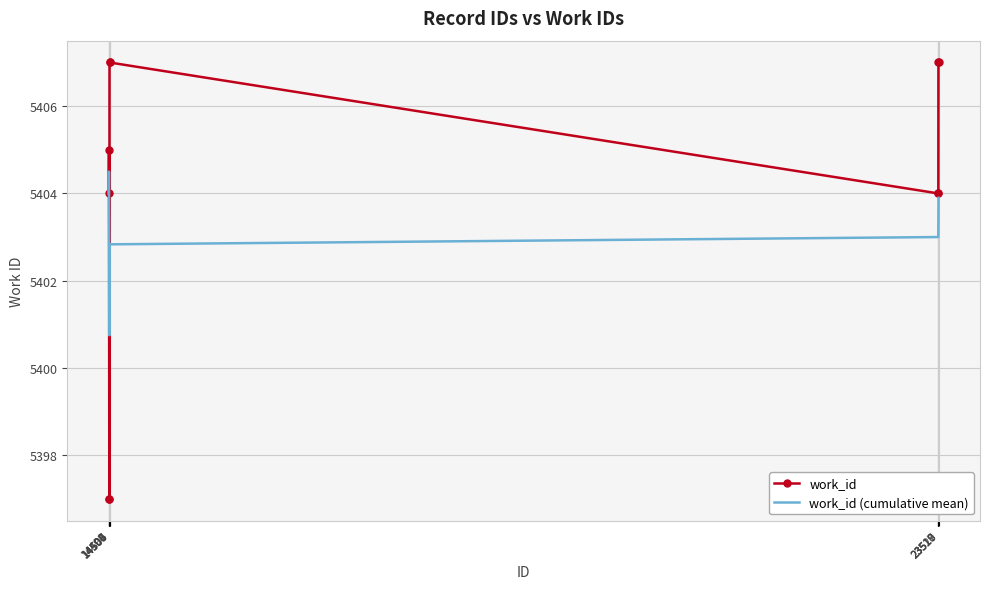

Rank the series by their average value, from highest to lowest.

work_id, work_id (cumulative mean)